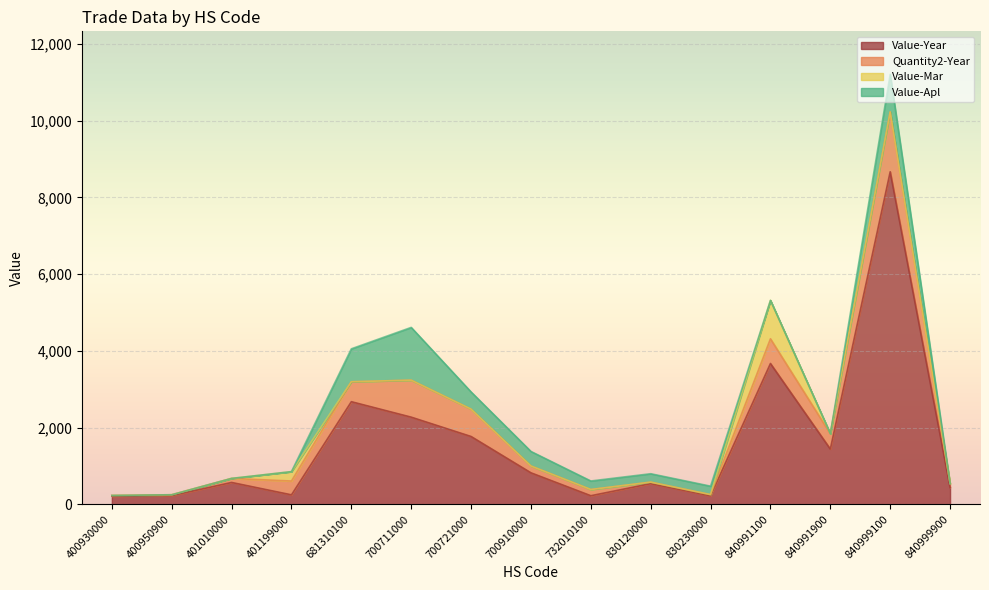

Where is the first local maximum for Value-Apl?

700711000